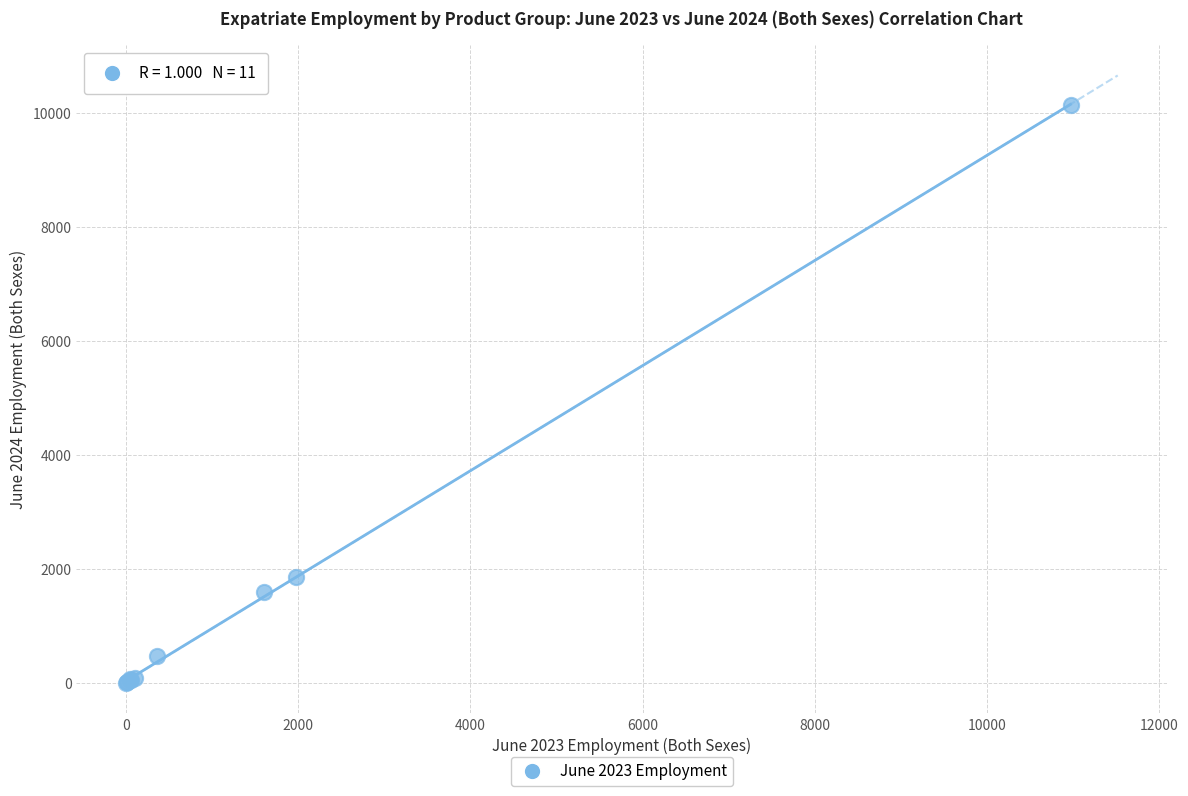

What Y value in the scatter plot is closest to 5070?

1858